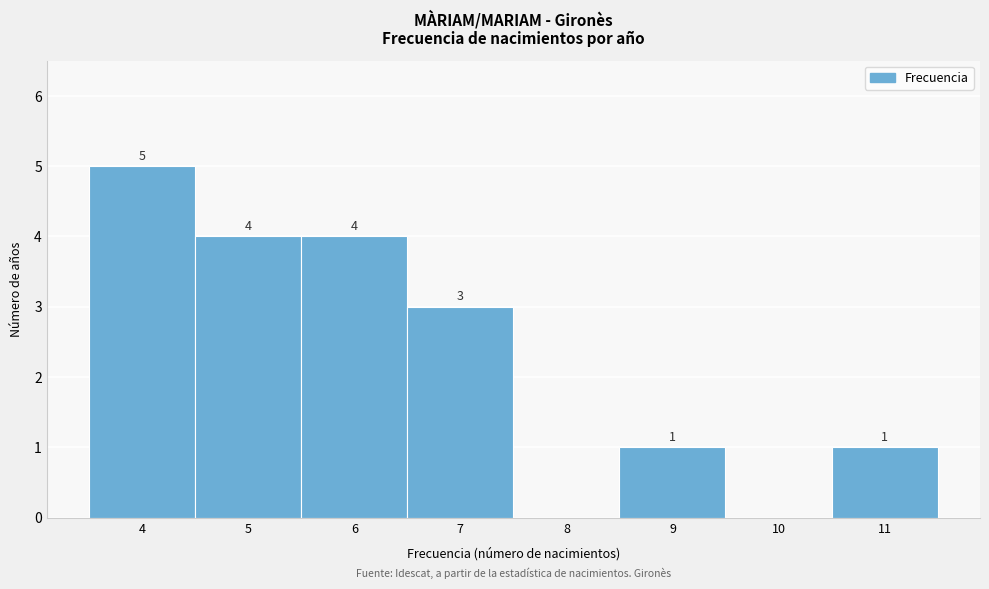

Which range on the x-axis has the tallest bar?

3.5 to 4.5